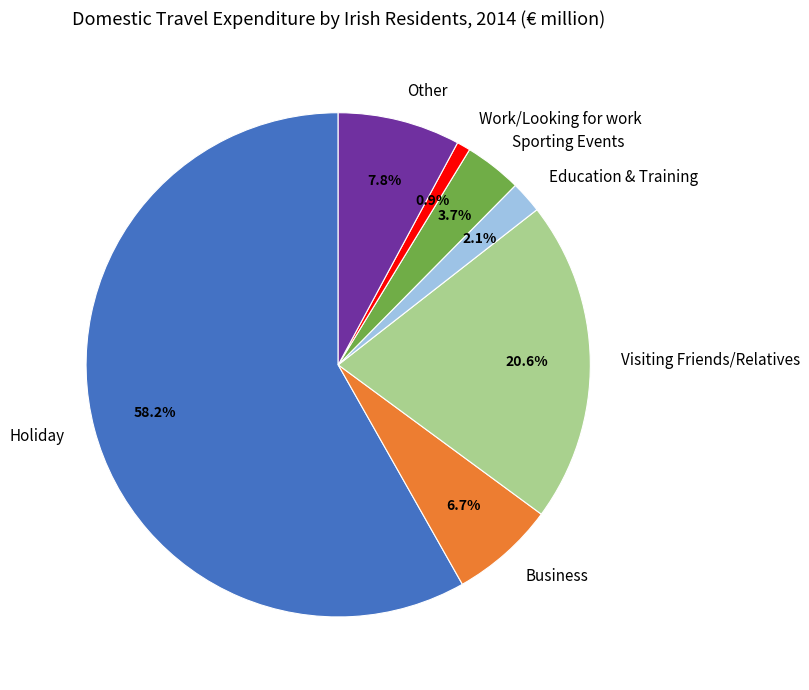

What percentage is NOT represented by Other?

92.2%